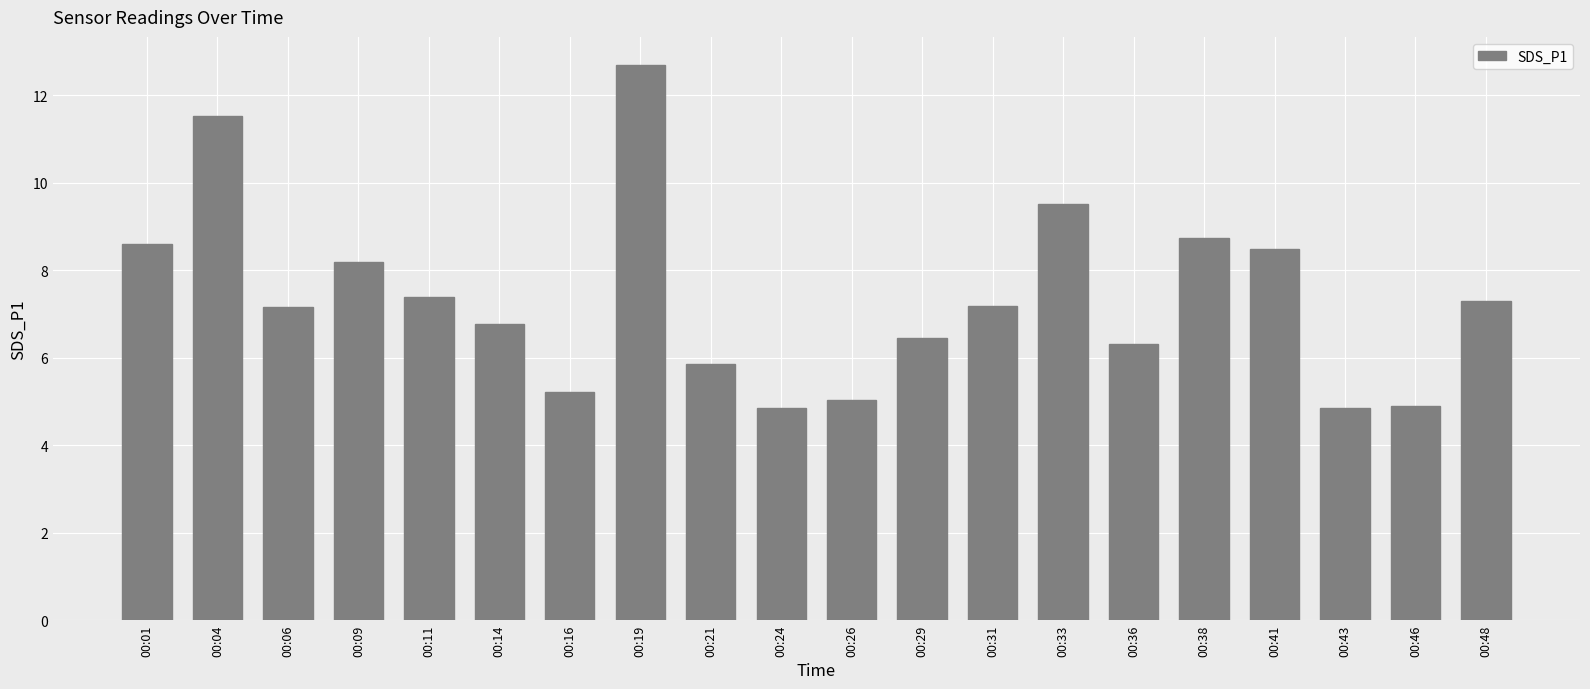

Is it true that the value at 00:26 is 5.0?

True